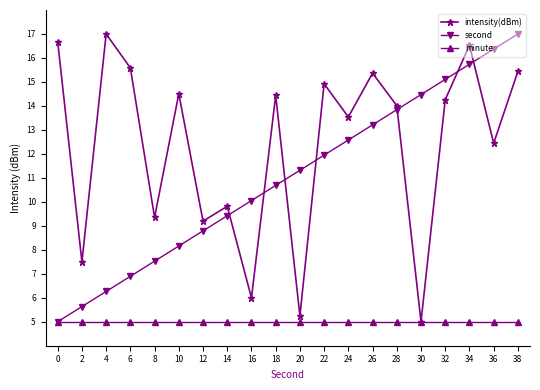

List the labels in order of second value, largest first.

38, 36, 34, 32, 30, 28, 26, 24, 22, 20, 18, 16, 14, 12, 10, 8, 6, 4, 2, 0